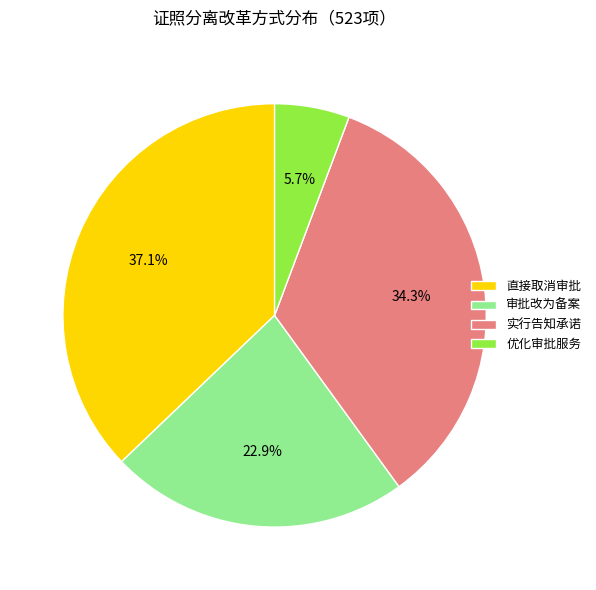

How many slices are in this pie chart?

4